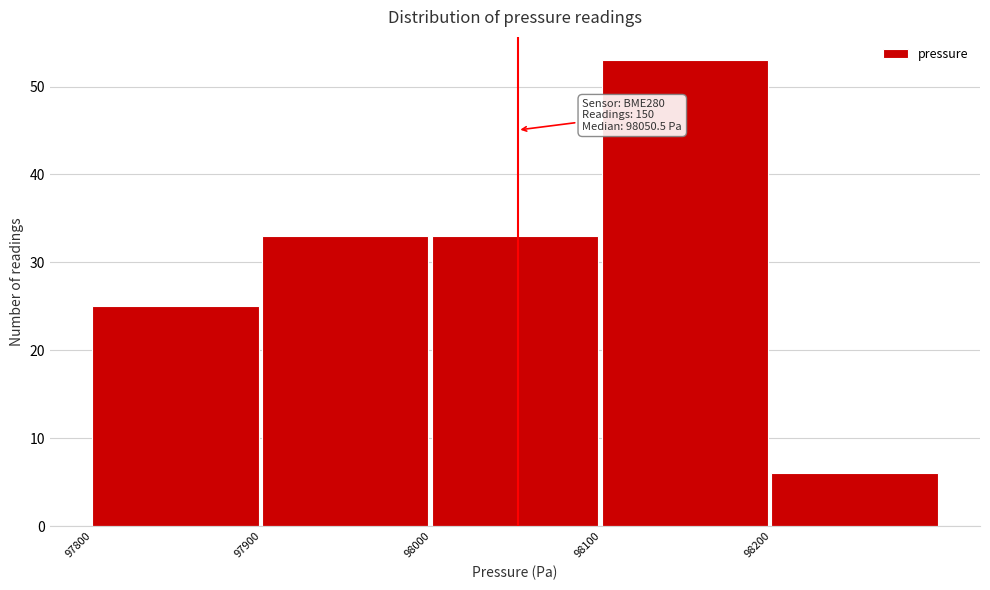

Over which range of the x-axis is the bar tallest?

98100 to 98200